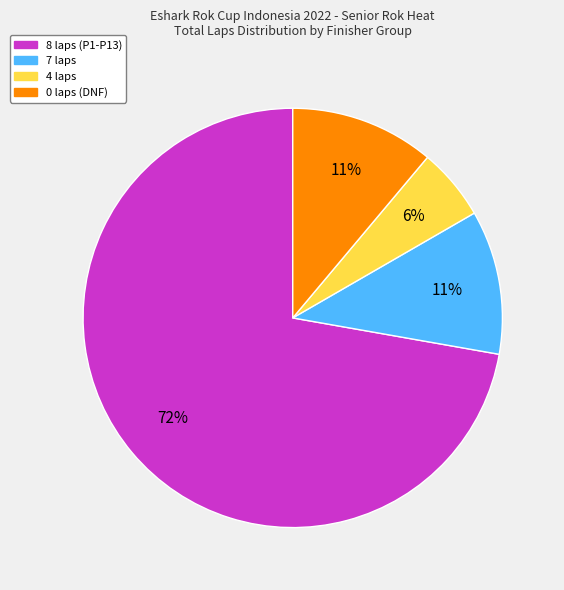

True or false: 4 laps accounts for 6% of the total.

True